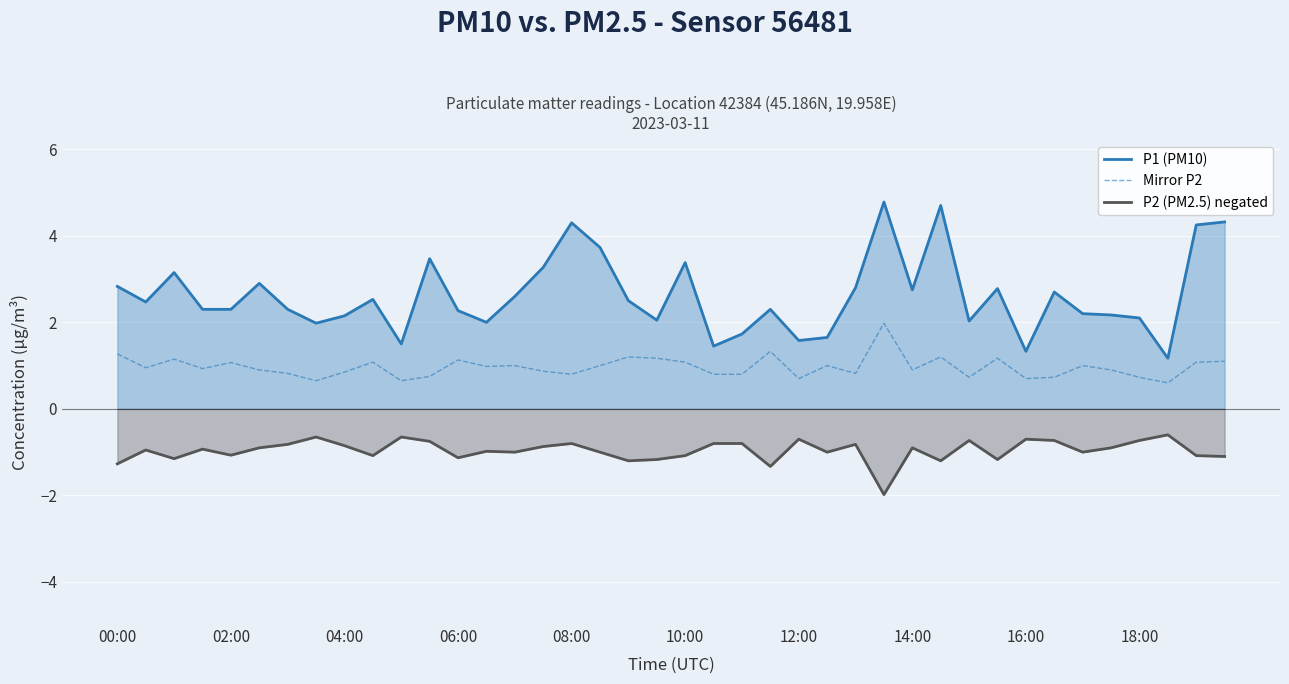

What is the maximum value shown in the chart?

4.8